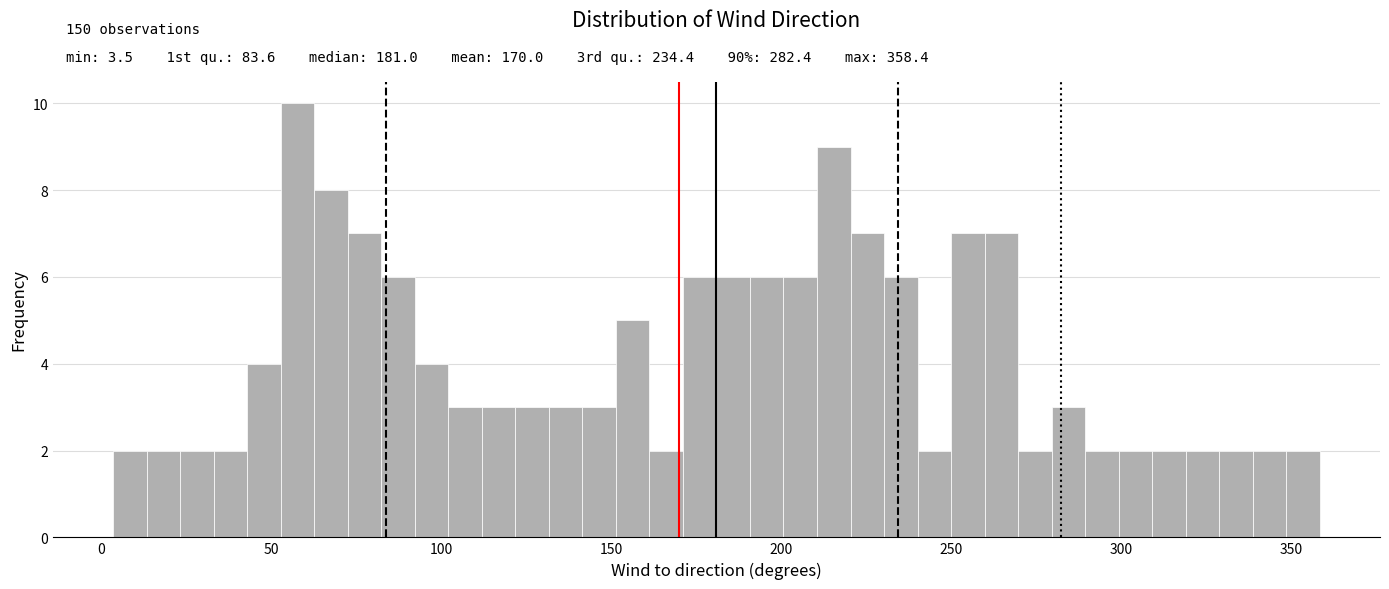

Around what value on the x-axis is the tallest bar? Give the approximate position of its centre, as read against the axis.

60